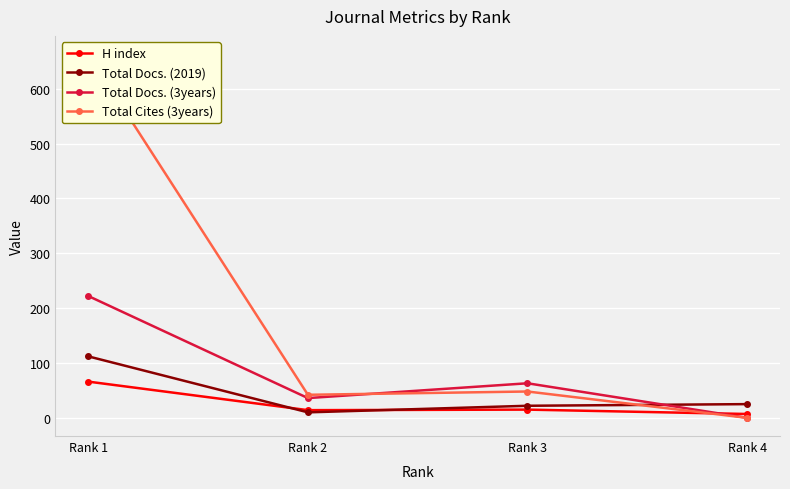

What is the difference between the highest and lowest values at Rank 1?

597